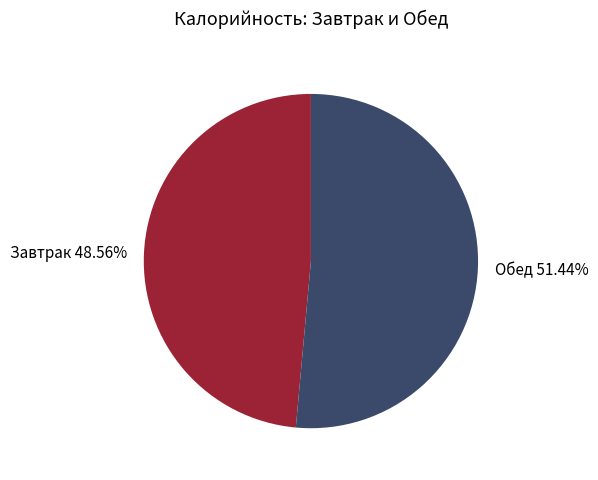

Which has a higher value, Обед 51.44% or Завтрак 48.56%?

Обед 51.44%